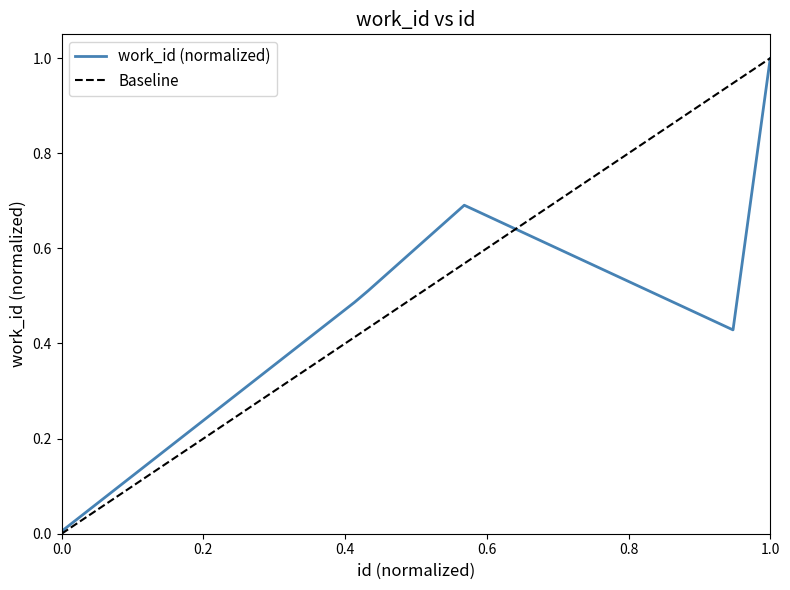

What is the difference between the maximum and minimum values?

1.0